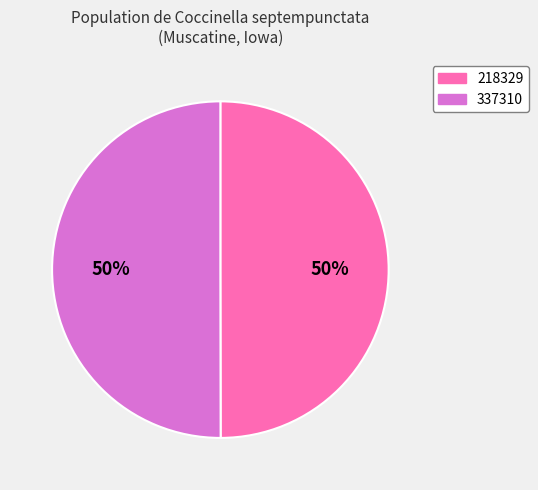

What is the ratio of the value at 218329 to the value at 337310?

1.0